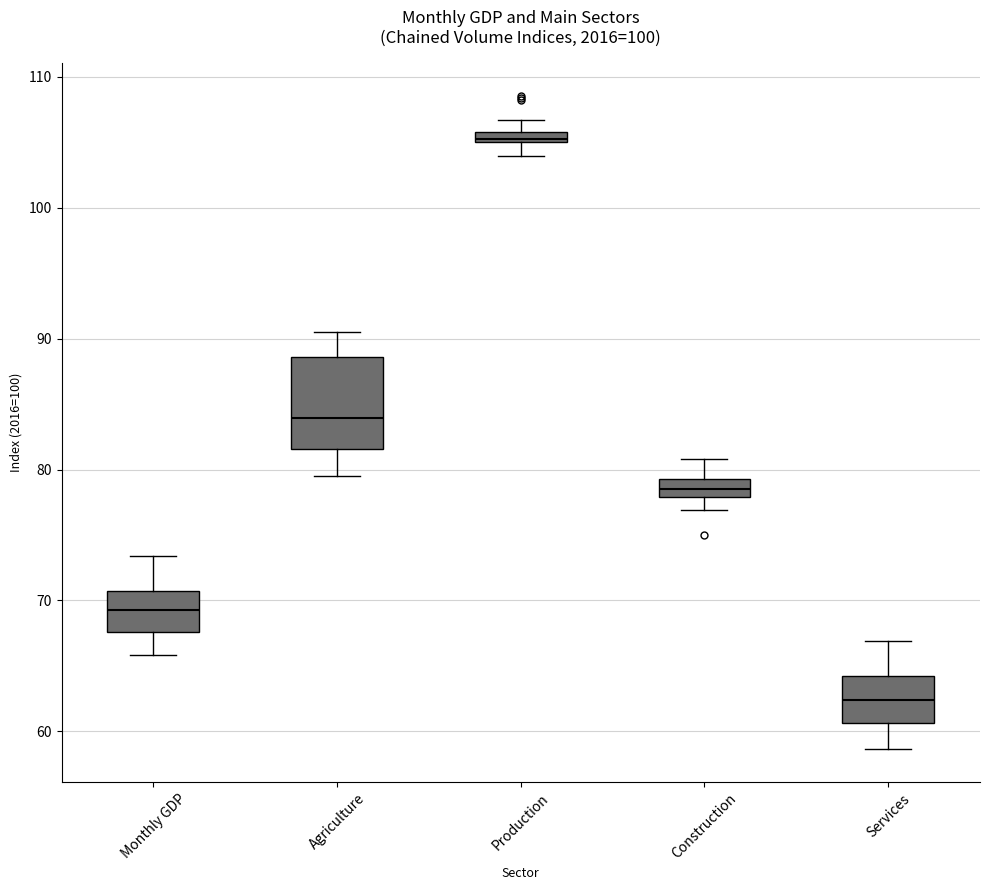

Where is the lower edge of the box for Production on the y-axis? The values are not printed on the chart, so give them approximately, as read against the axis.

105